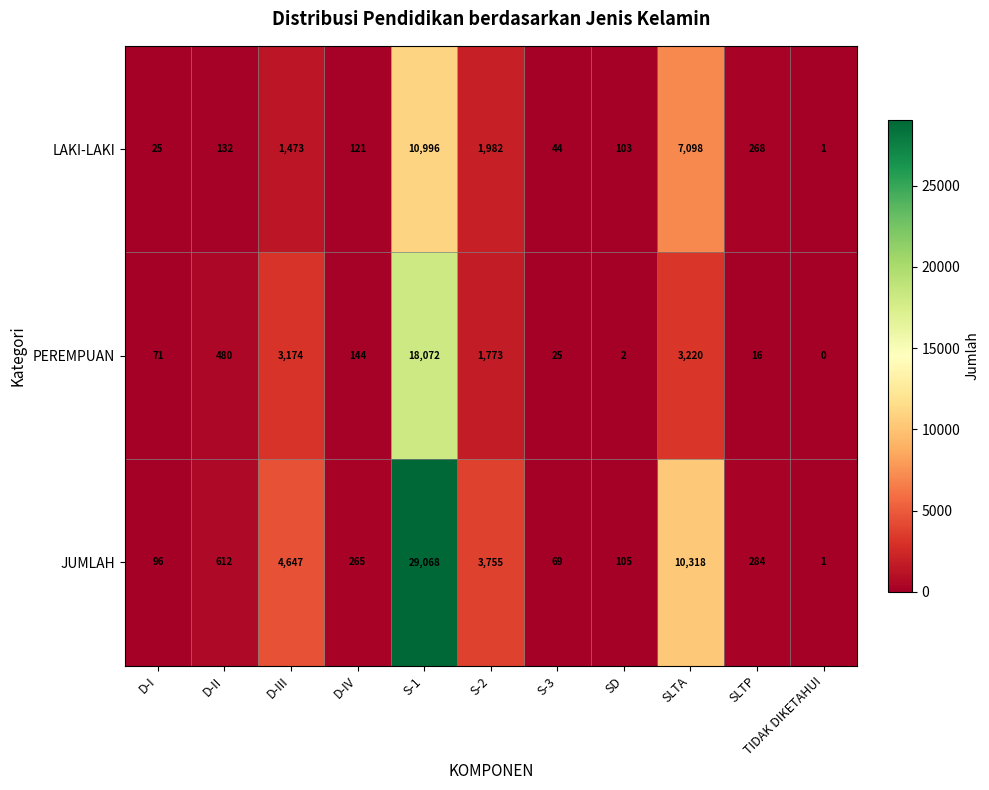

Count the number of data series in this chart.

3